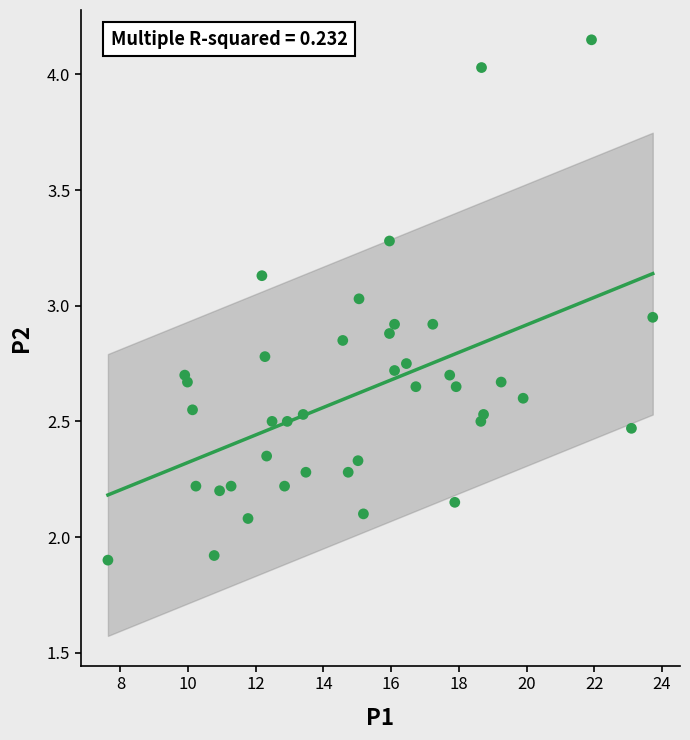

What is the range of X values (max minus min)?

16.1